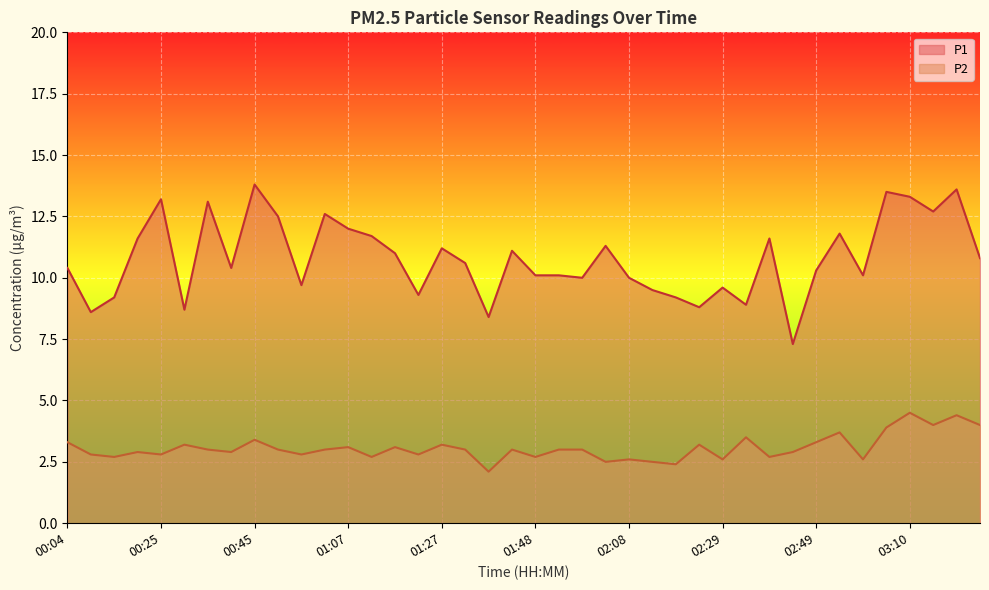

At which label is P1 closest to 10?

01:58